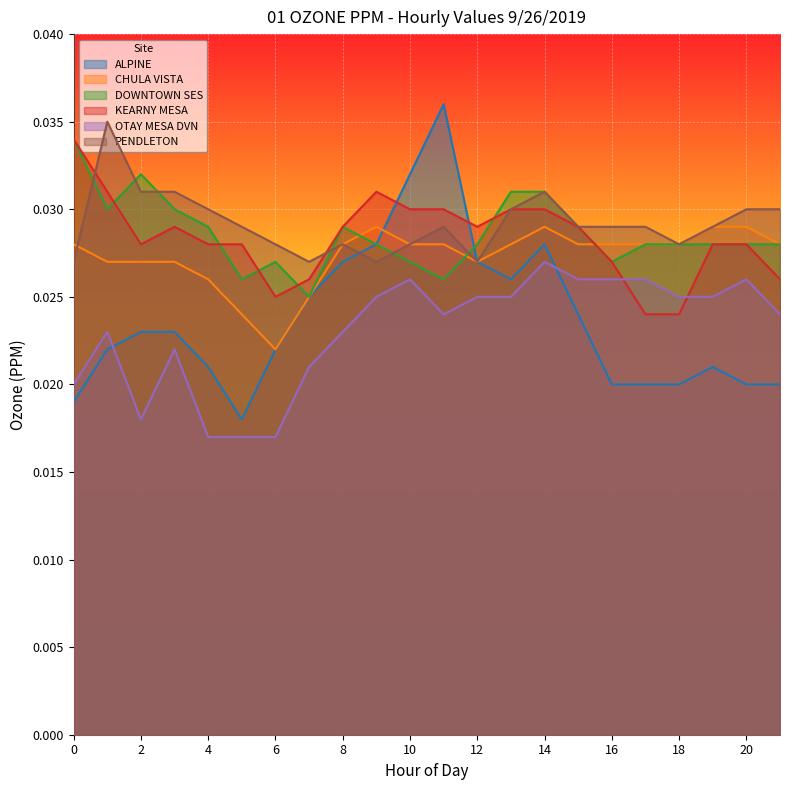

In PENDLETON, how many points are lower than both neighbors (excluding endpoints)?

4